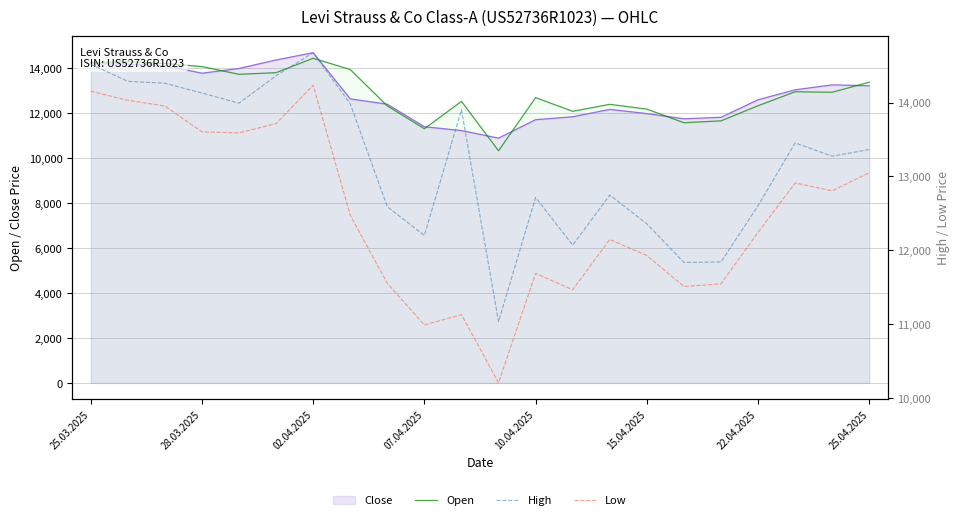

True or false: Open and High cross at least once.

False